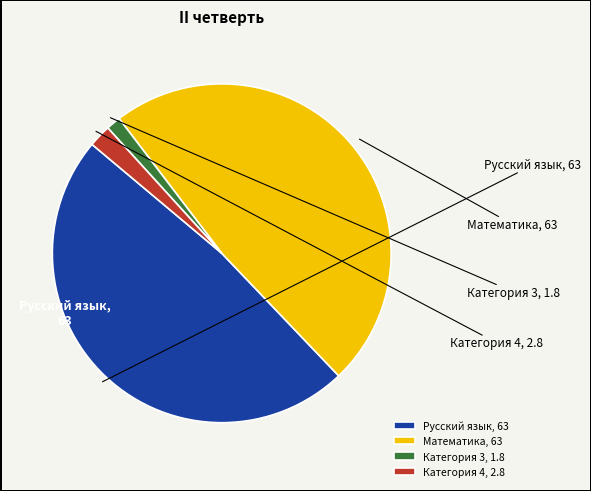

What is the smallest slice in the pie chart?

Категория 3